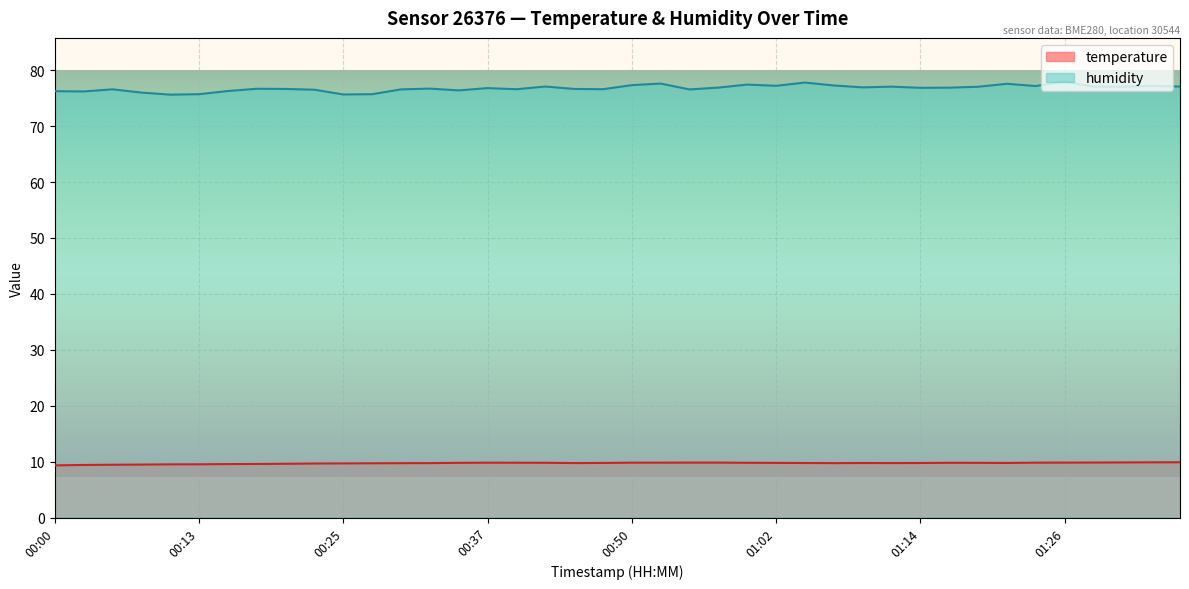

How many lines are shown in the chart?

2